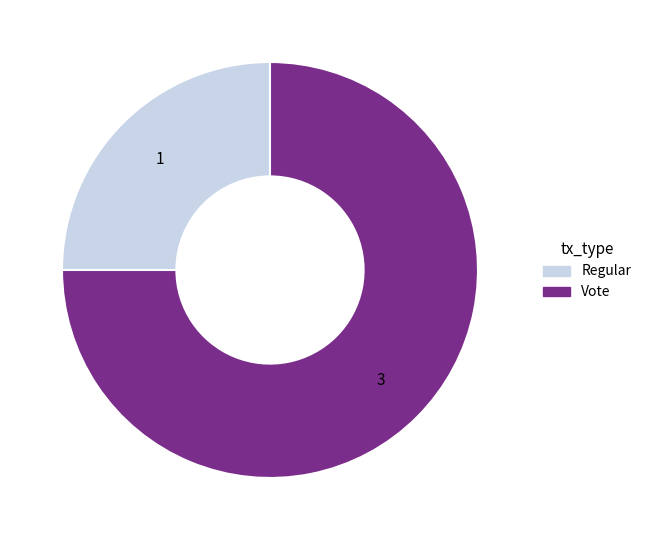

Rank the categories by value from highest to lowest.

Vote, Regular